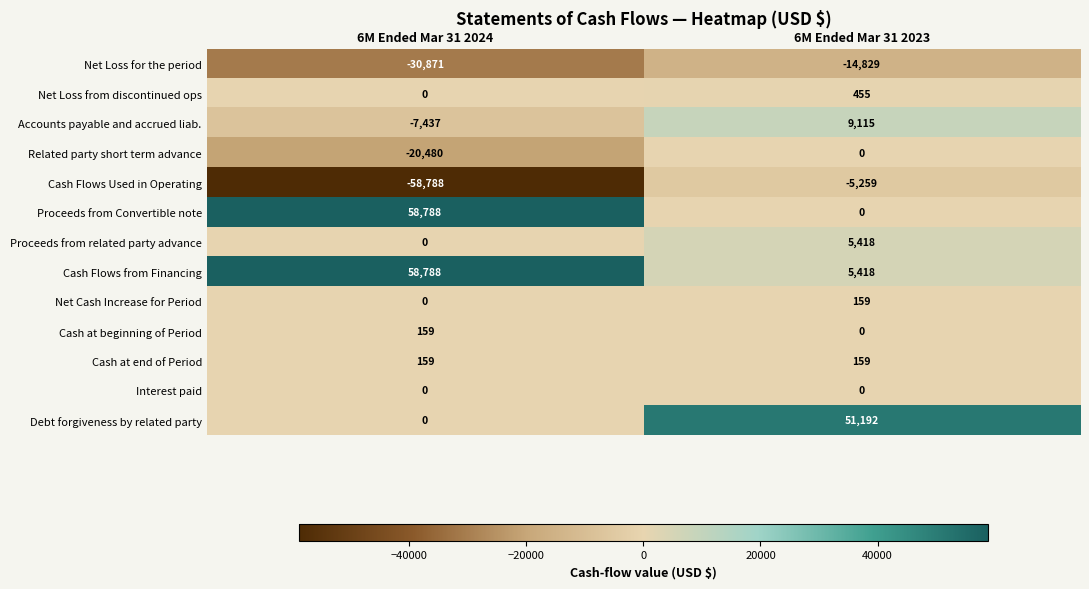

Reading right to left, transcribe all the data shown in this chart.

Net Loss for the period: -14829	-30871
Net Loss from discontinued ops: 455	0
Accounts payable and accrued liab.: 9115	-7437
Related party short term advance: 0	-20480
Cash Flows Used in Operating: -5259	-58788
Proceeds from Convertible note: 0	58788
Proceeds from related party advance: 5418	0
Cash Flows from Financing: 5418	58788
Net Cash Increase for Period: 159	0
Cash at beginning of Period: 0	159
Cash at end of Period: 159	159
Interest paid: 0	0
Debt forgiveness by related party: 51192	0